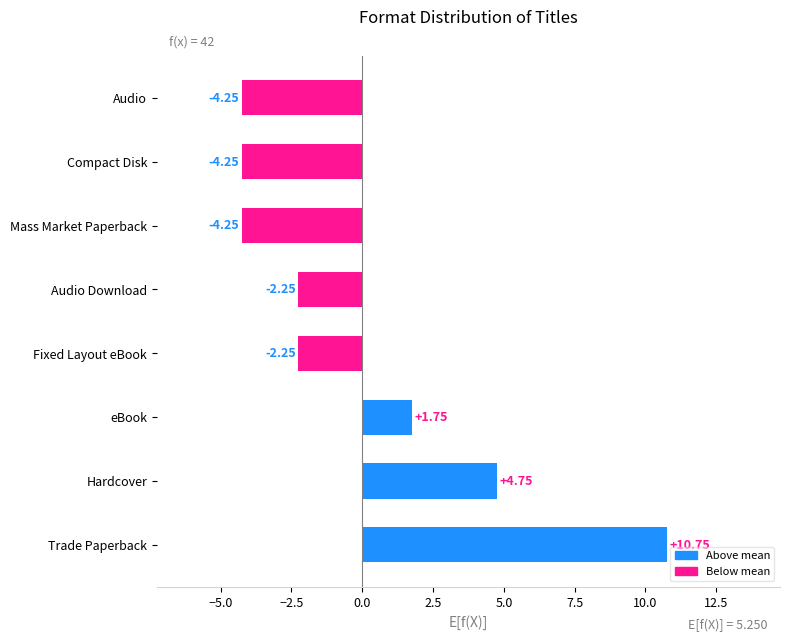

Which label corresponds to the largest value in the chart?

Trade Paperback